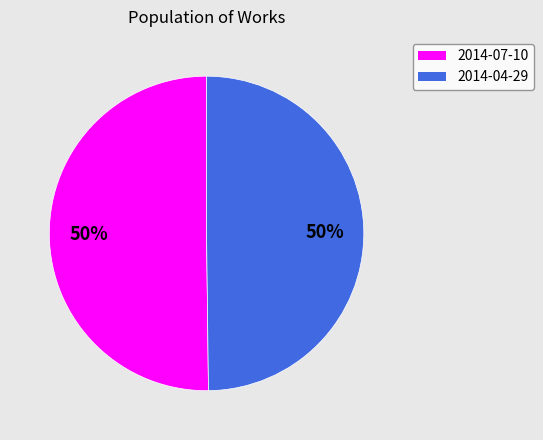

True or false: 2014-07-10 accounts for 41% of the total.

False